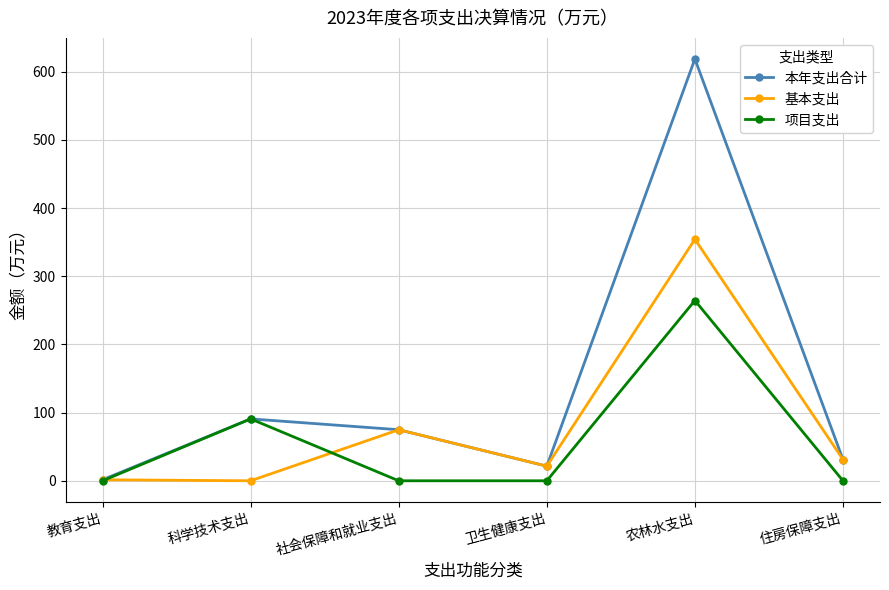

The 项目支出 series shows 0.0 at 教育支出. True or false?

True